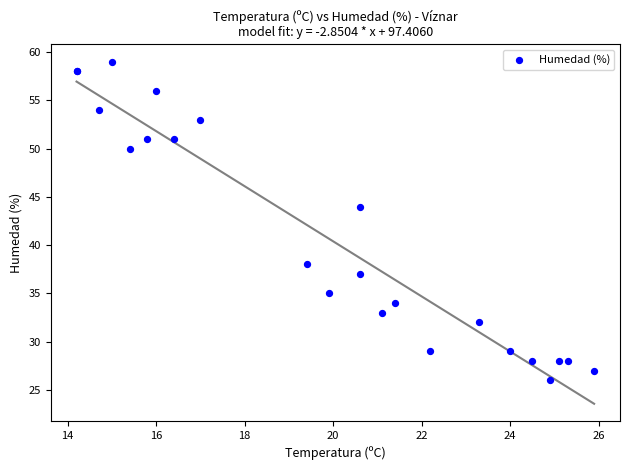

What Y value in the scatter plot is closest to 42?

44